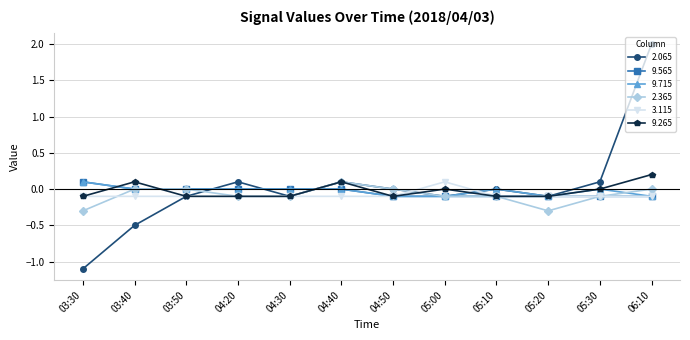

In 2.065, how many points are higher than both neighbors (excluding endpoints)?

3